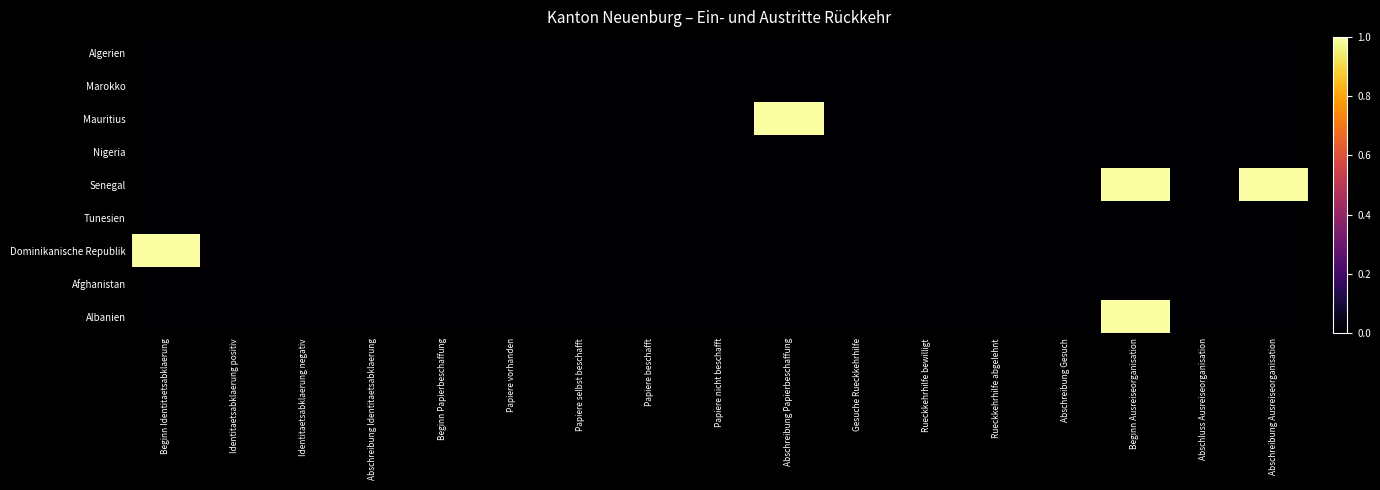

Which series has the largest range (max minus min)?

Mauritius